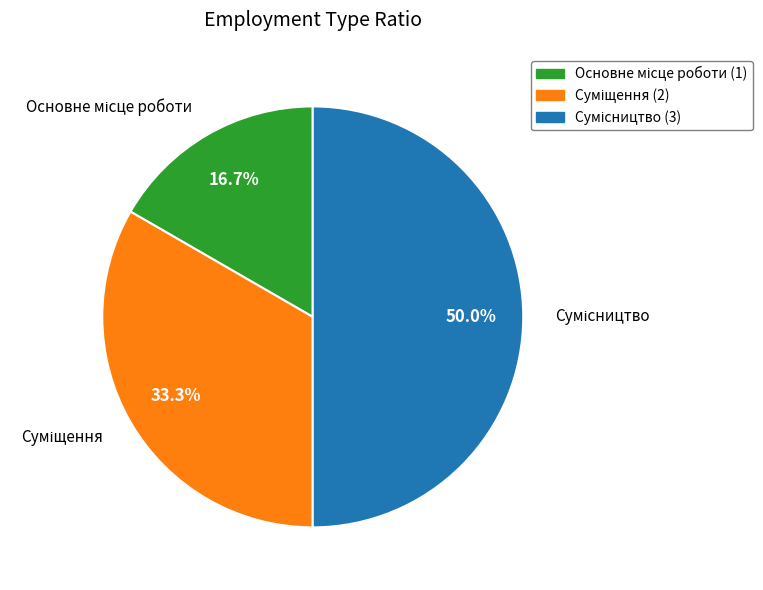

What is the change in value from Основне місце роботи to Суміщення?

+1